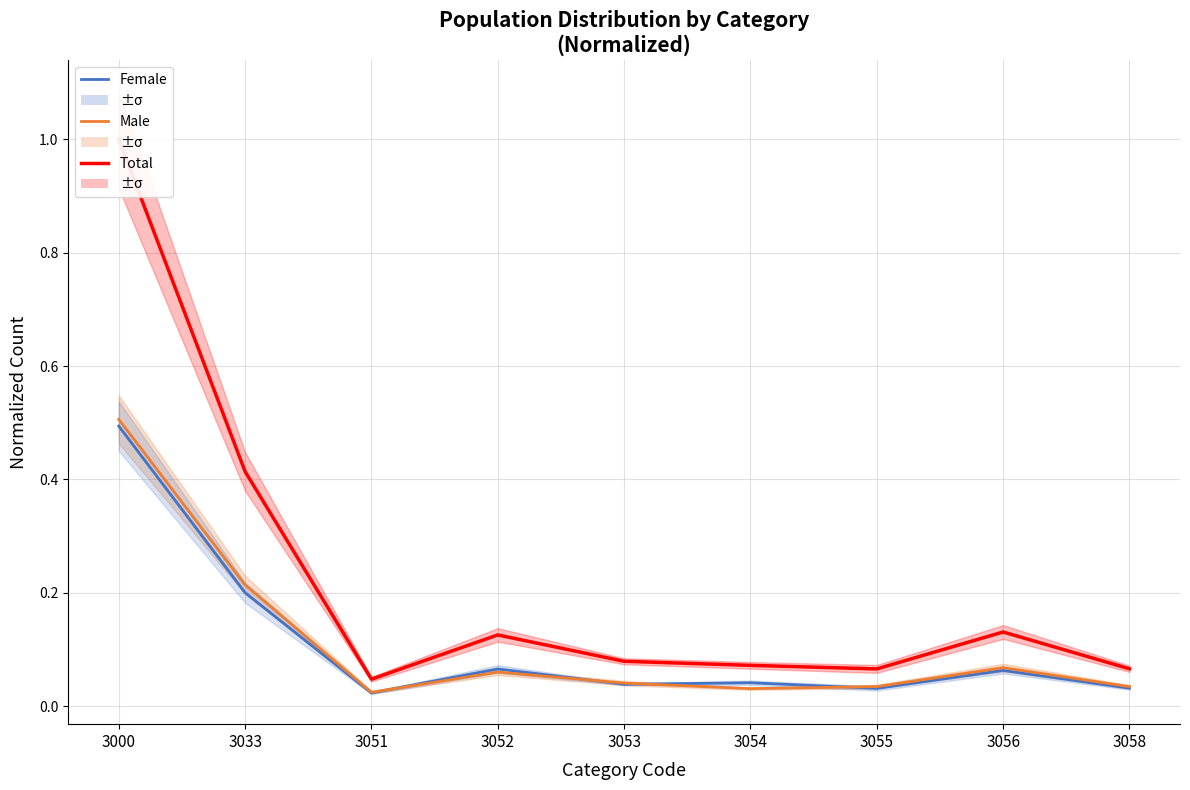

Which label corresponds to the largest value in the chart?

3000